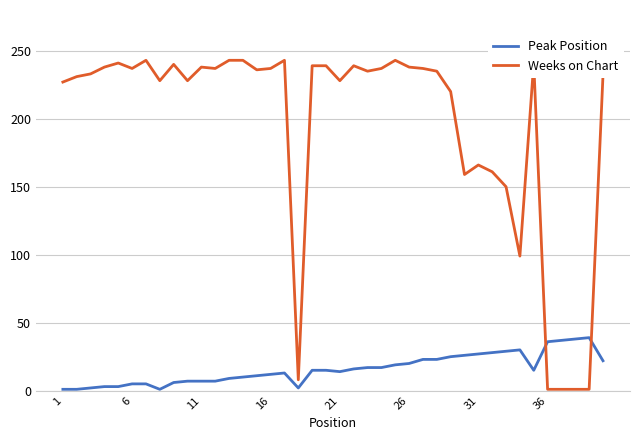

Which series has the largest total across all categories?

Weeks on Chart